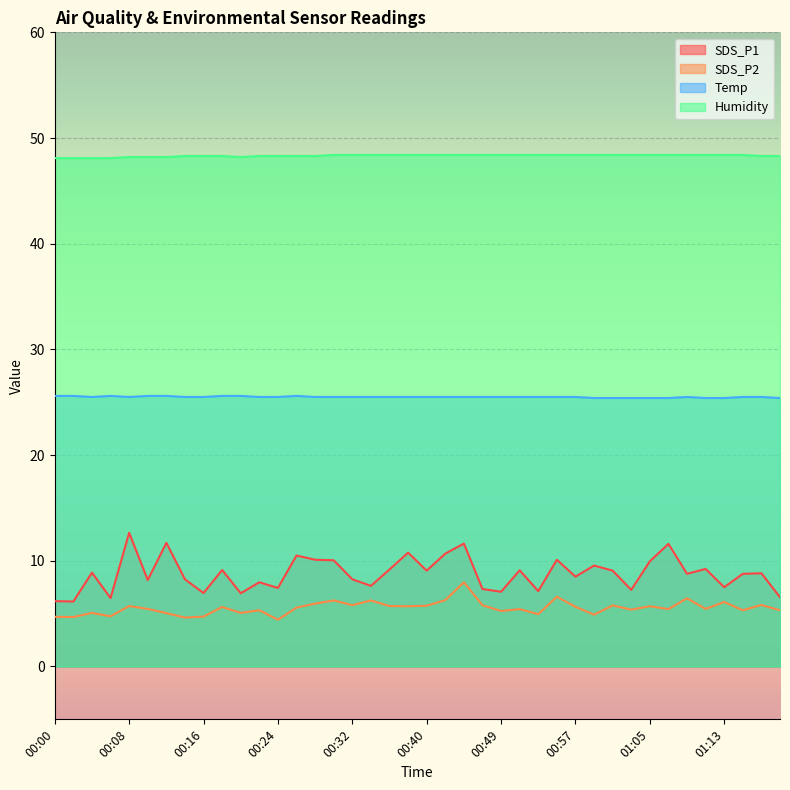

True or false: Humidity and SDS_P1 cross at least once.

False